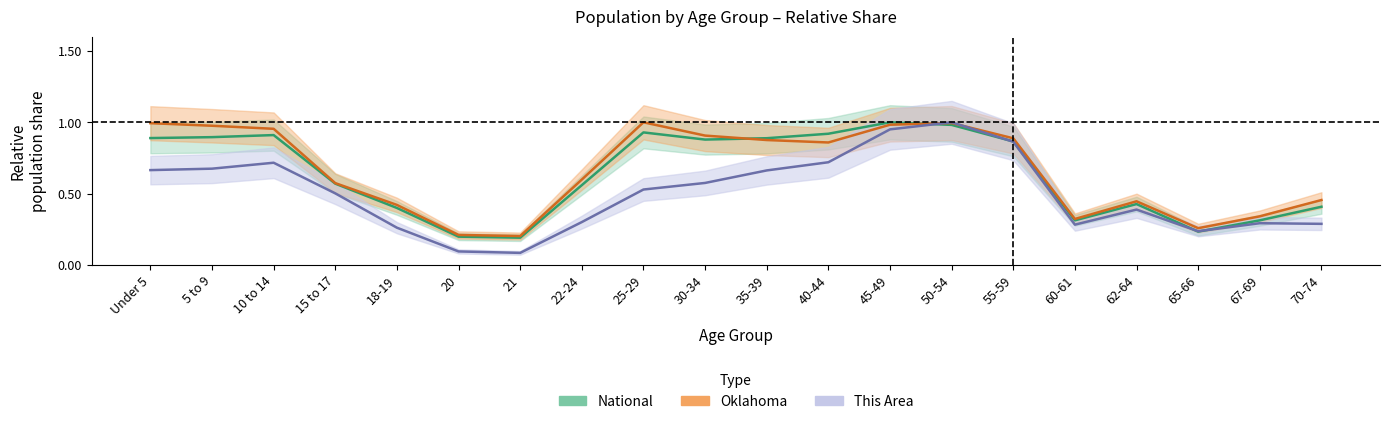

Does the chart have visible grid lines?

No